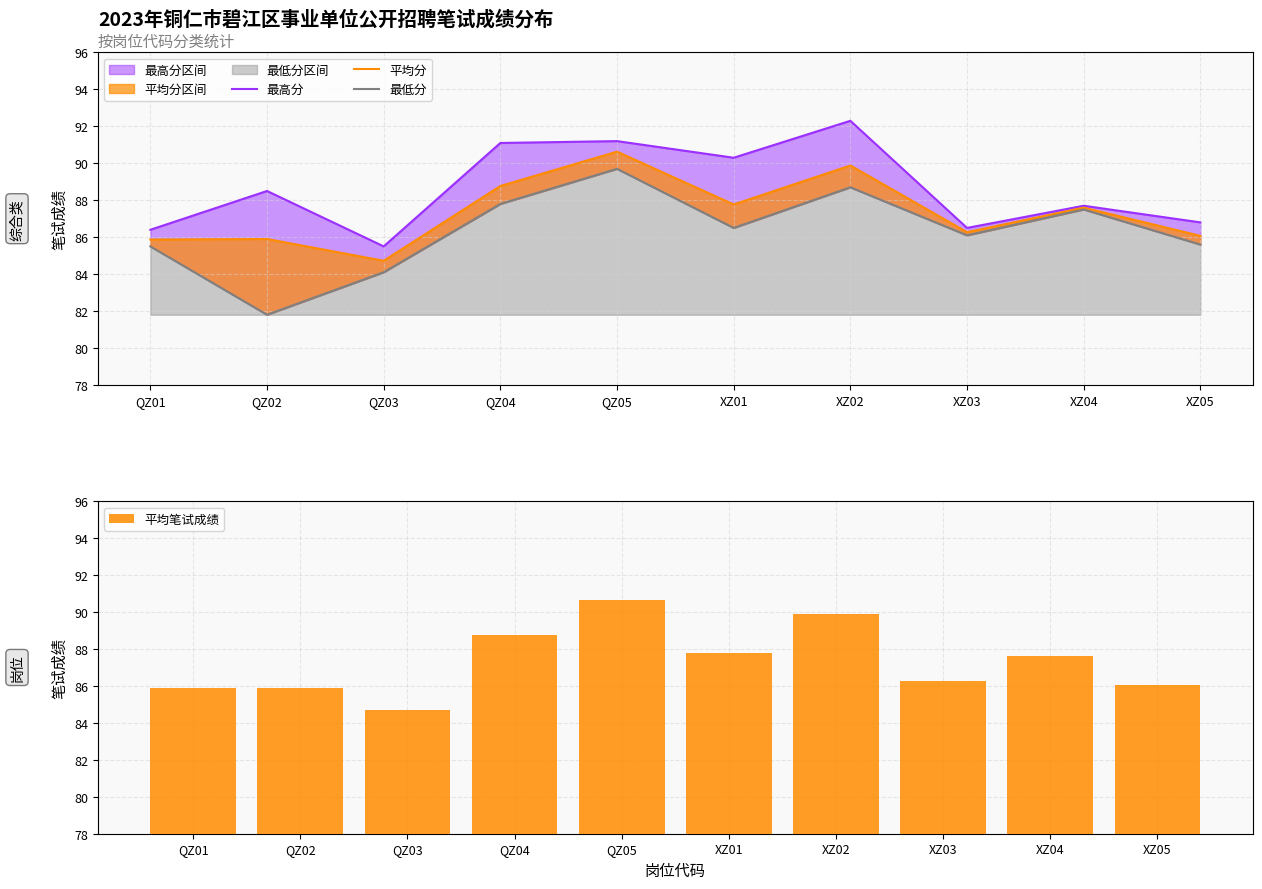

Where does the 最低分 series first go above 86?

QZ04